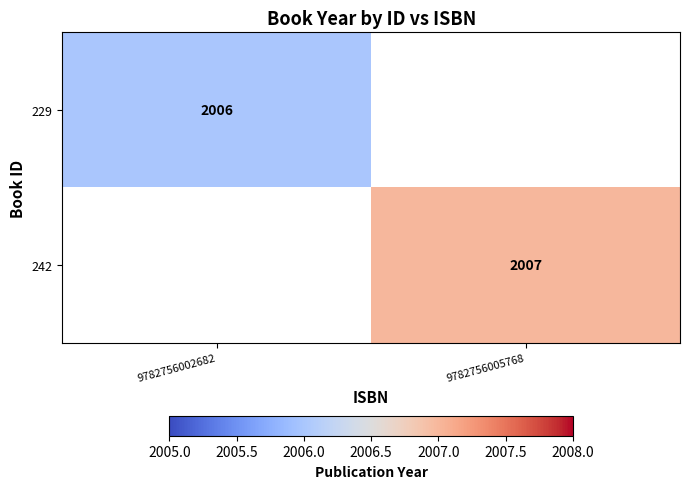

At how many categories does at least one series exceed 2006?

1